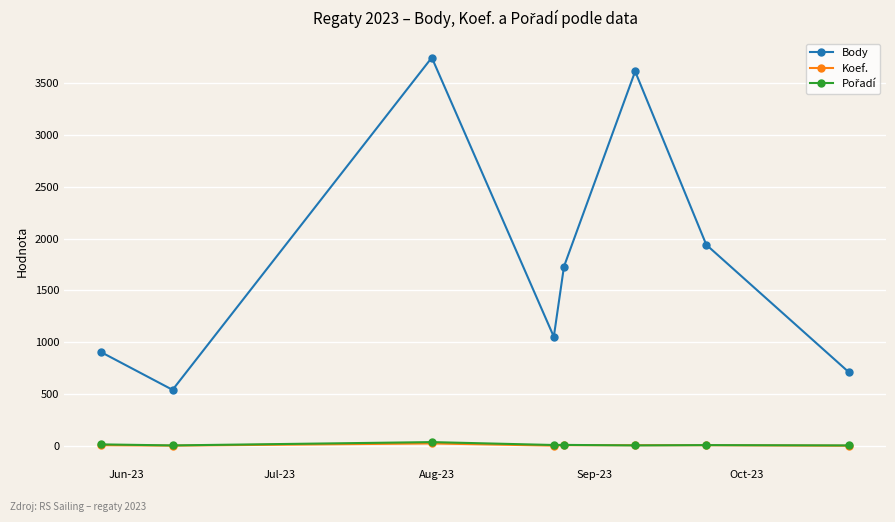

Does the chart have visible grid lines?

Yes